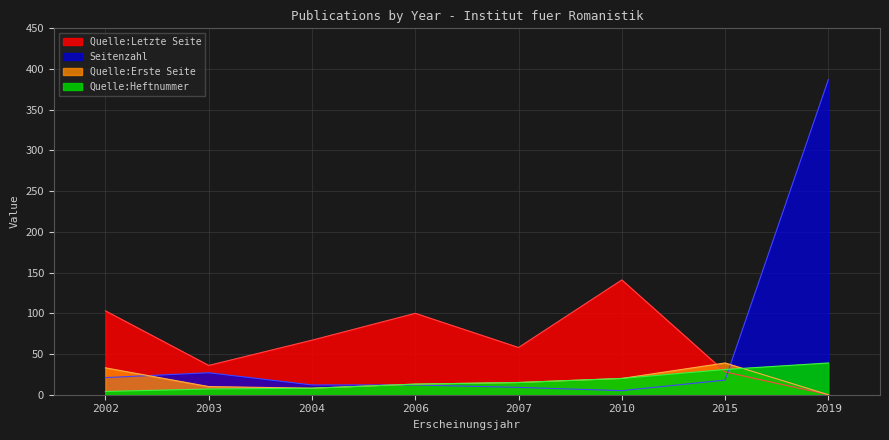

What is the value of the Quelle:Erste Seite point at the 1st from the left?

33